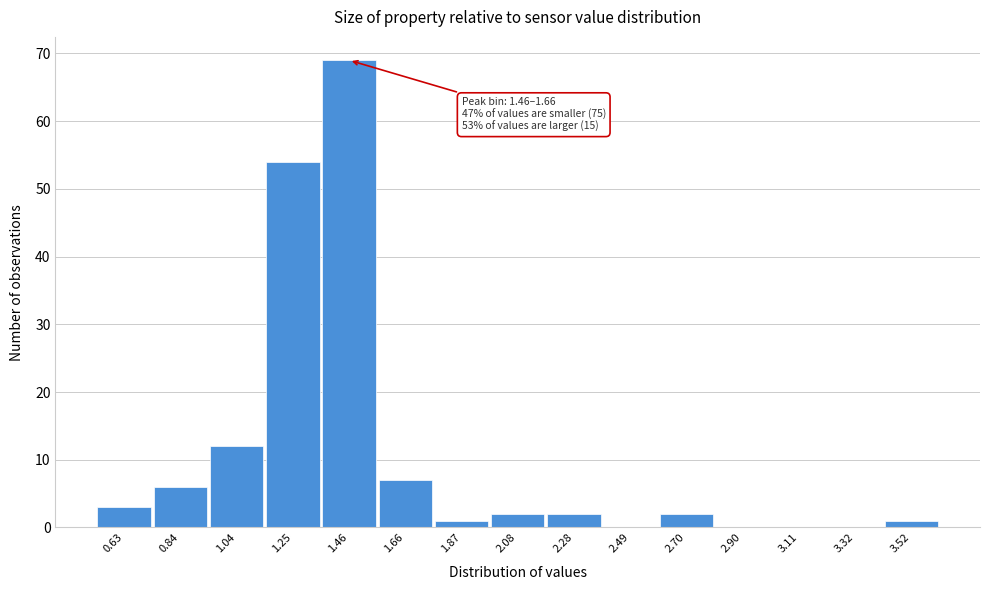

Reading left to right, list all the values displayed in this chart.

0.63=3	0.84=6	1.04=12	1.25=54	1.46=69	1.66=7	1.87=1	2.08=2	2.28=2	2.49=0	2.70=2	2.90=0	3.11=0	3.32=0	3.52=1